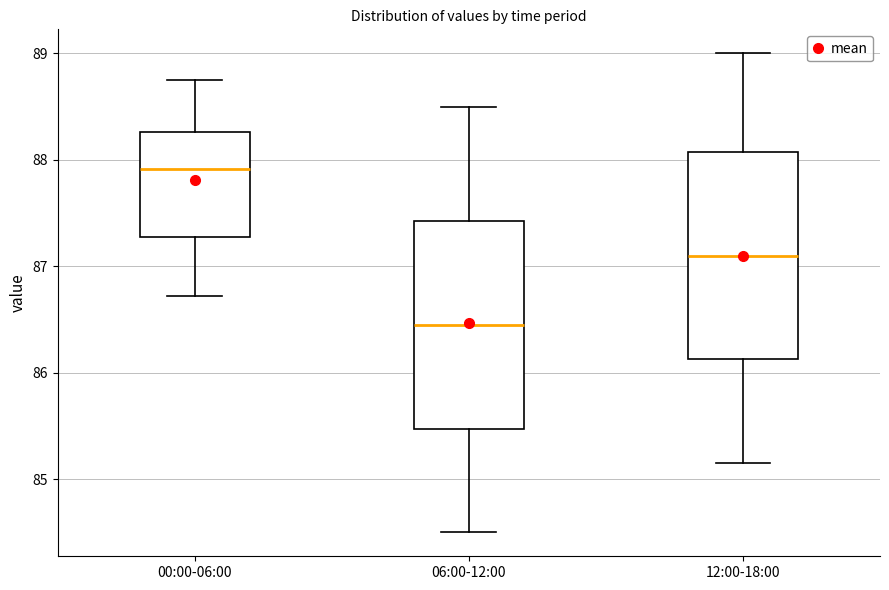

Reading left to right, transcribe this box plot: for each box, give where its median line is, the range the box spans, and where its two whiskers end, as read against the y-axis. The values are not printed on the chart, so give them approximately, as read against the axis.

00:00-06:00: median 87.9, box 87.3 to 88.3, whiskers 86.7 to 88.8
06:00-12:00: median 86.5, box 85.5 to 87.4, whiskers 84.5 to 88.5
12:00-18:00: median 87.1, box 86.1 to 88.1, whiskers 85.2 to 89.0